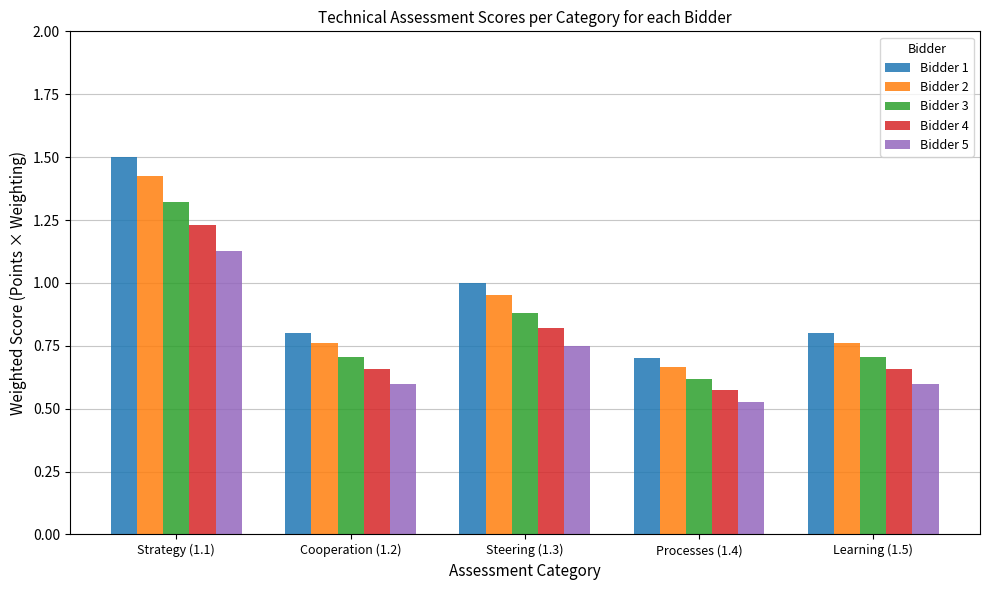

Which series has the largest total across all categories?

Bidder 1